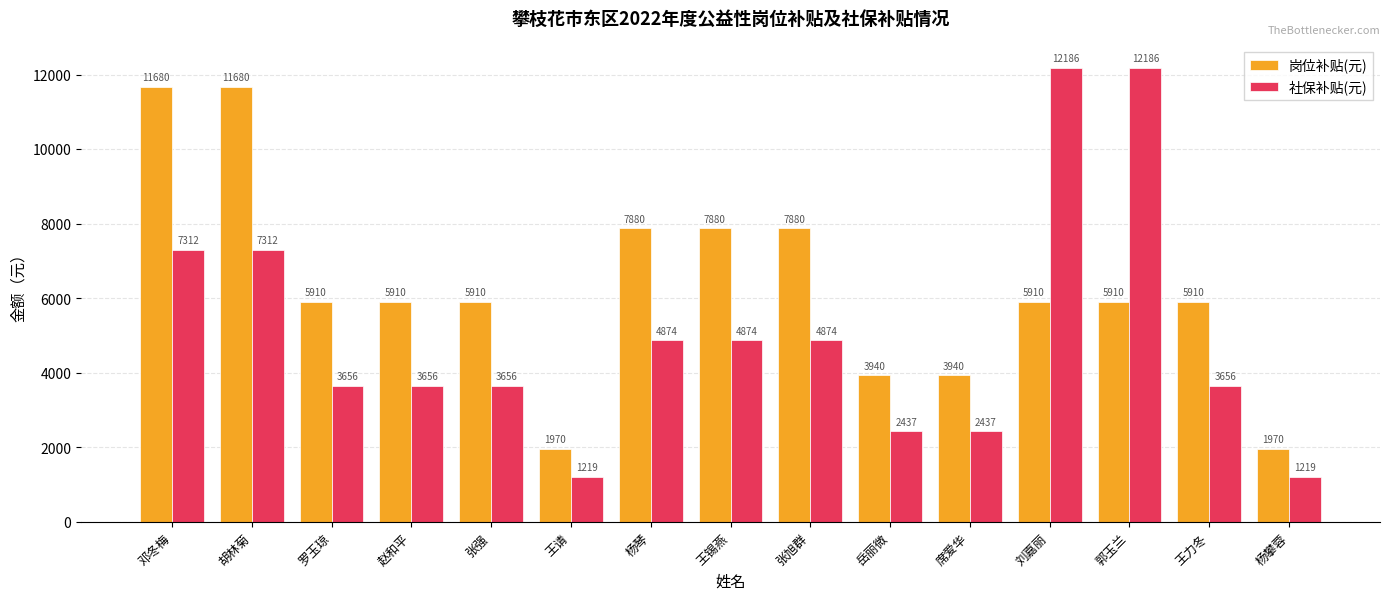

Rank the series at 罗玉琼 from lowest to highest value.

社保补贴(元), 岗位补贴(元)